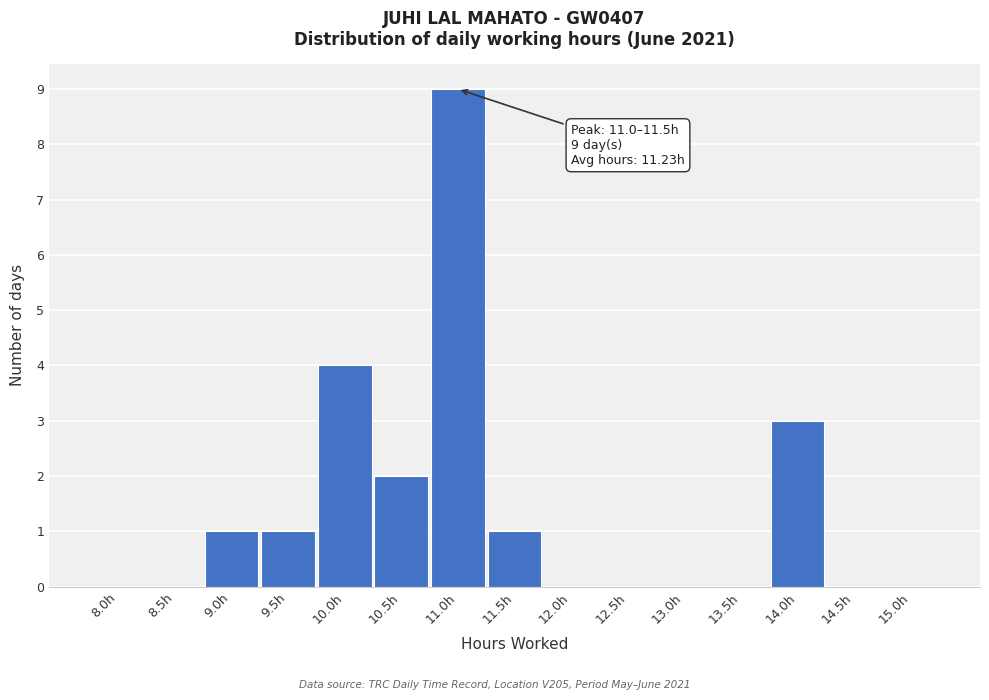

Reading left to right, list all the values displayed in this chart.

8.0h=0	8.5h=0	9.0h=1	9.5h=1	10.0h=4	10.5h=2	11.0h=9	11.5h=1	12.0h=0	12.5h=0	13.0h=0	13.5h=0	14.0h=3	14.5h=0	15.0h=0